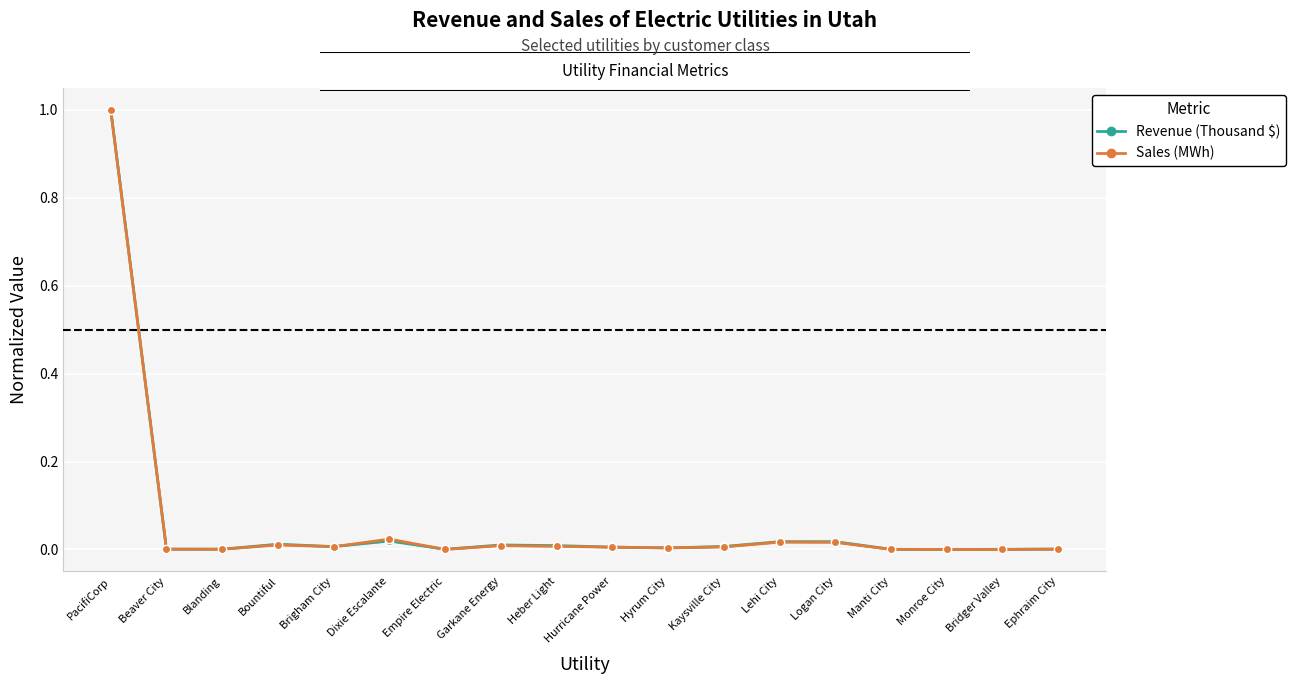

Between Empire Electric and Hyrum City, which series saw the biggest shift?

Sales (MWh)